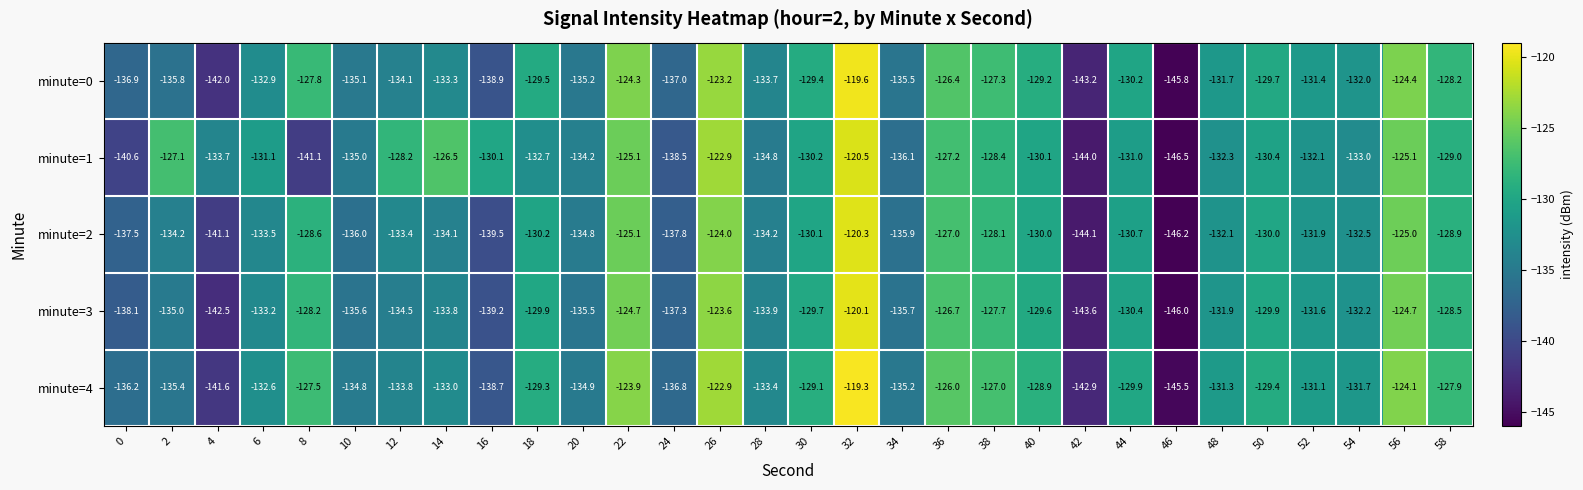

What is the difference between the highest and lowest values at 26?

1.1